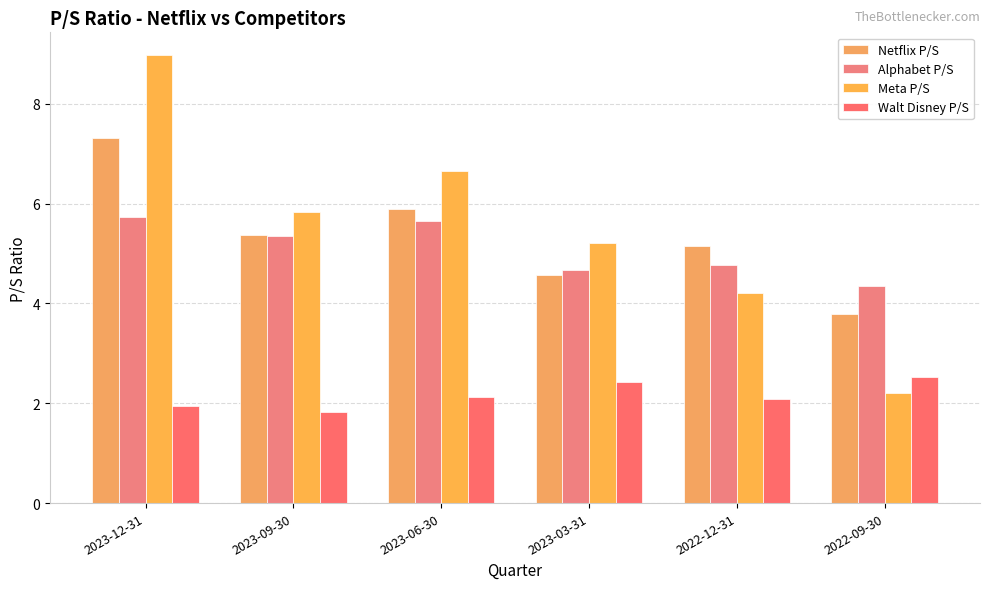

The Netflix P/S series shows 5.4 at 2023-09-30. True or false?

True